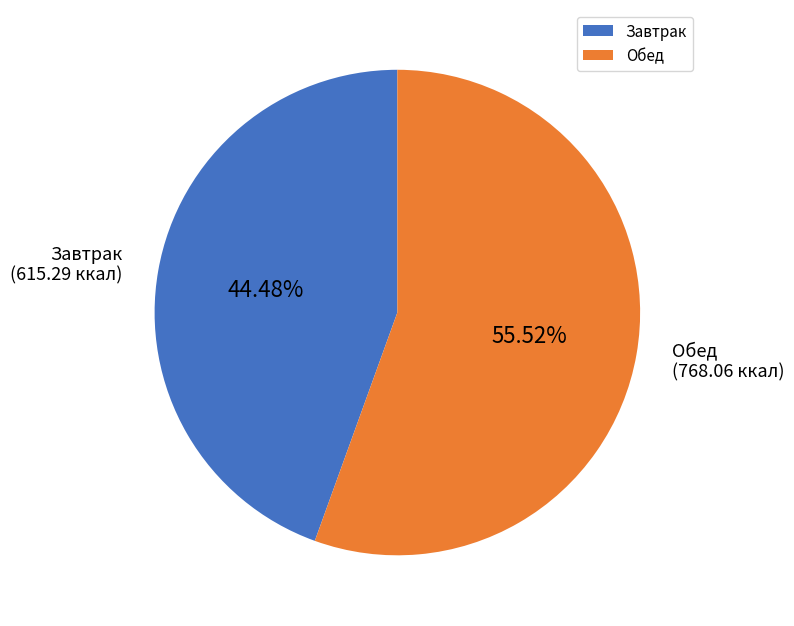

Is the sum of Обед and Завтрак greater than half?

Yes